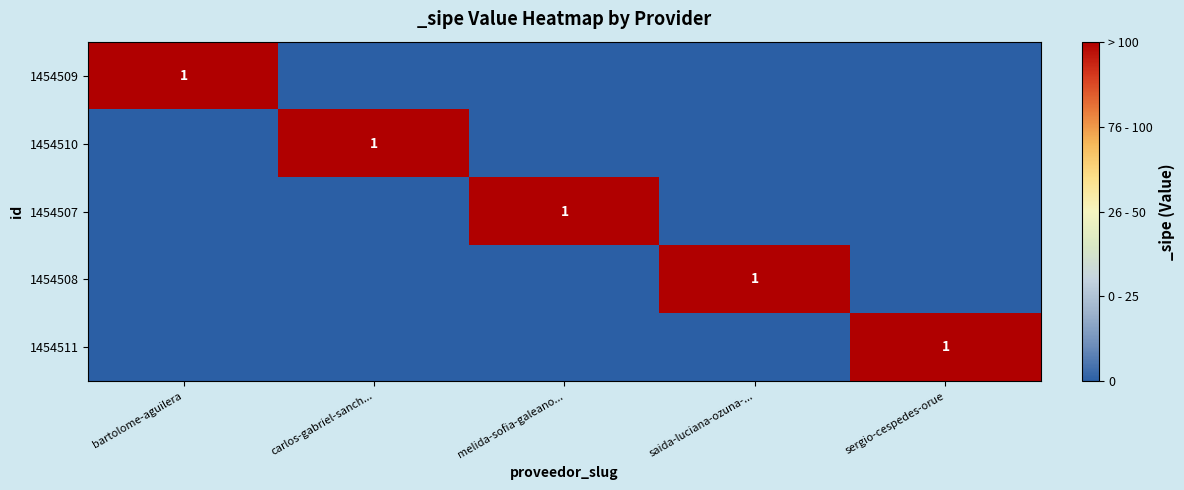

True or false: 1454508 has a value of 1 at saida-luciana-ozuna-....

True